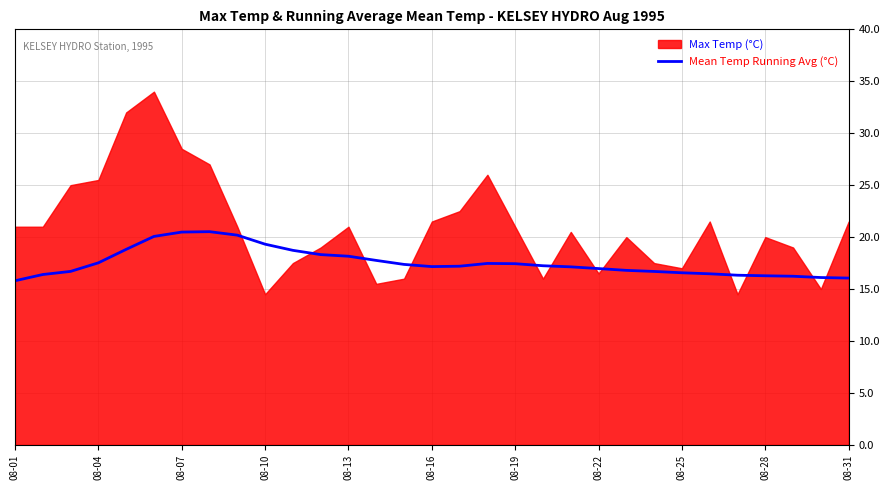

Is it true that Mean Temp Running Avg (°C) equals 23.3 at 08-19?

False